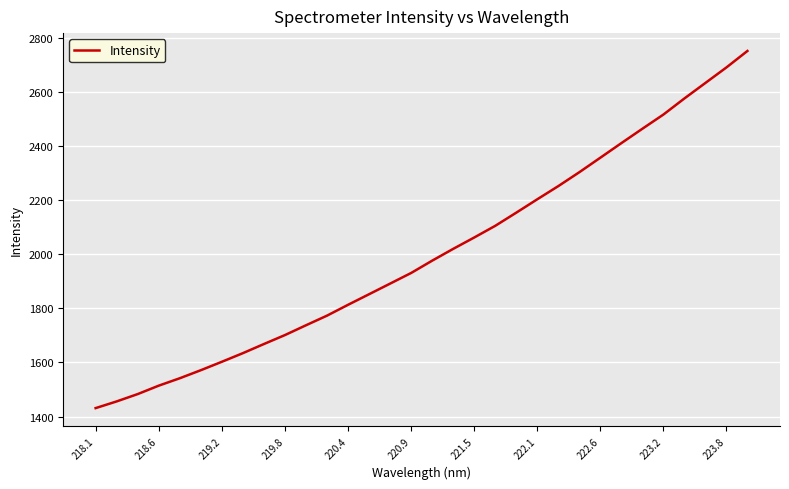

What is the difference between the maximum and minimum values?

1320.5